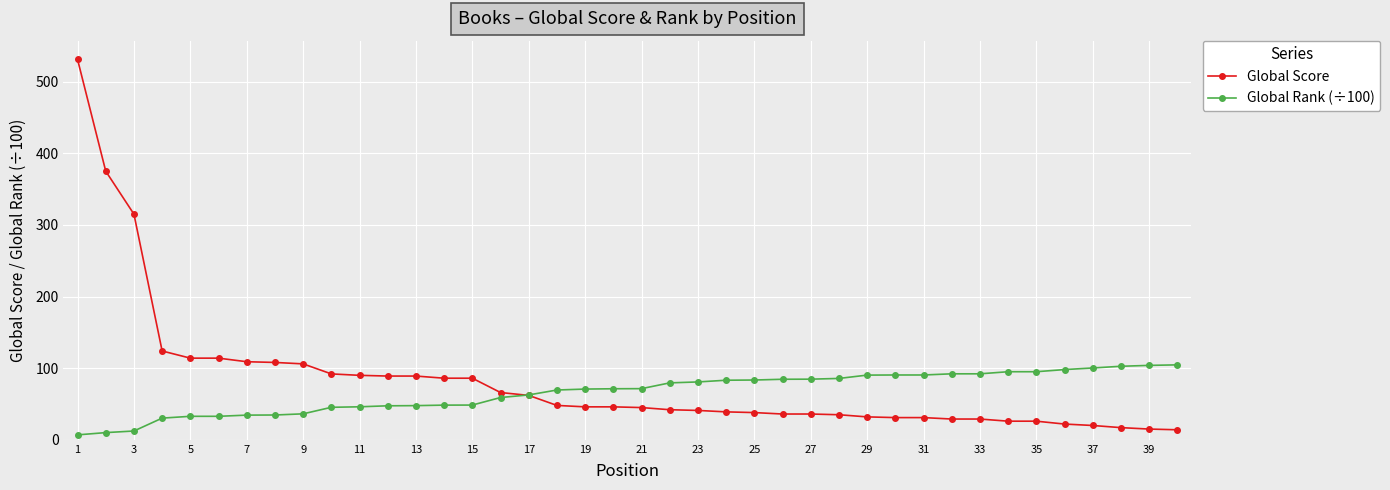

Which series has the widest spread of values?

Global Score